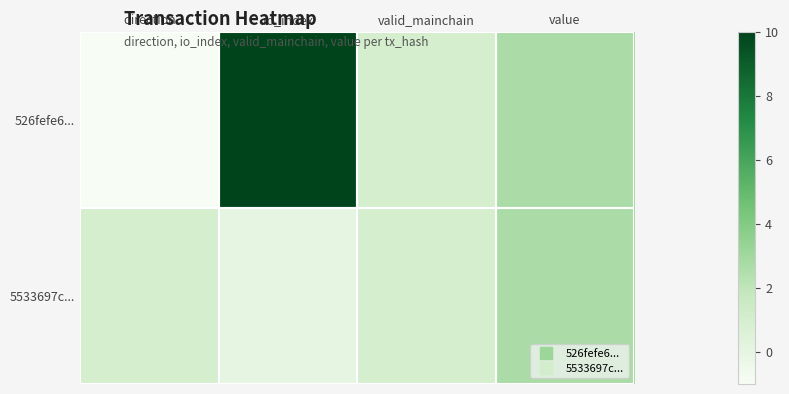

List the series in order of their peak value, lowest first.

5533697c..., 526fefe6...